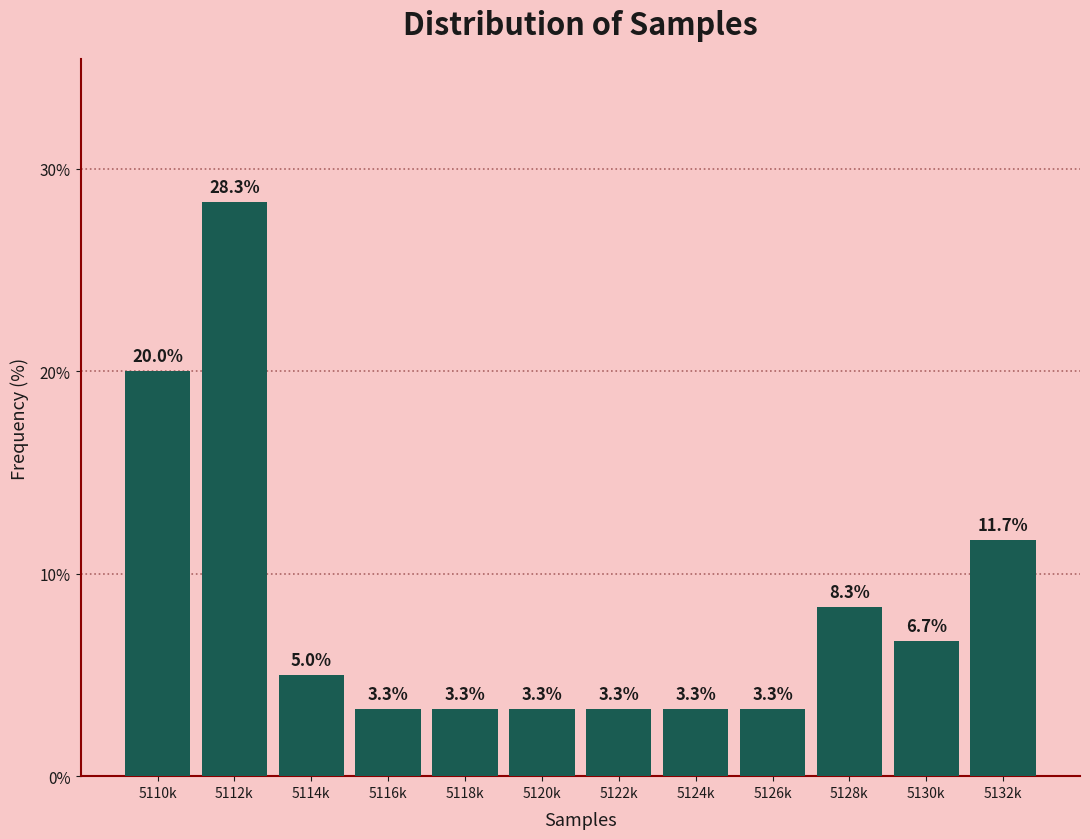

Reading right to left, transcribe all the data shown in this chart.

5132k=11.7	5130k=6.7	5128k=8.3	5126k=3.3	5124k=3.3	5122k=3.3	5120k=3.3	5118k=3.3	5116k=3.3	5114k=5.0	5112k=28.3	5110k=20.0